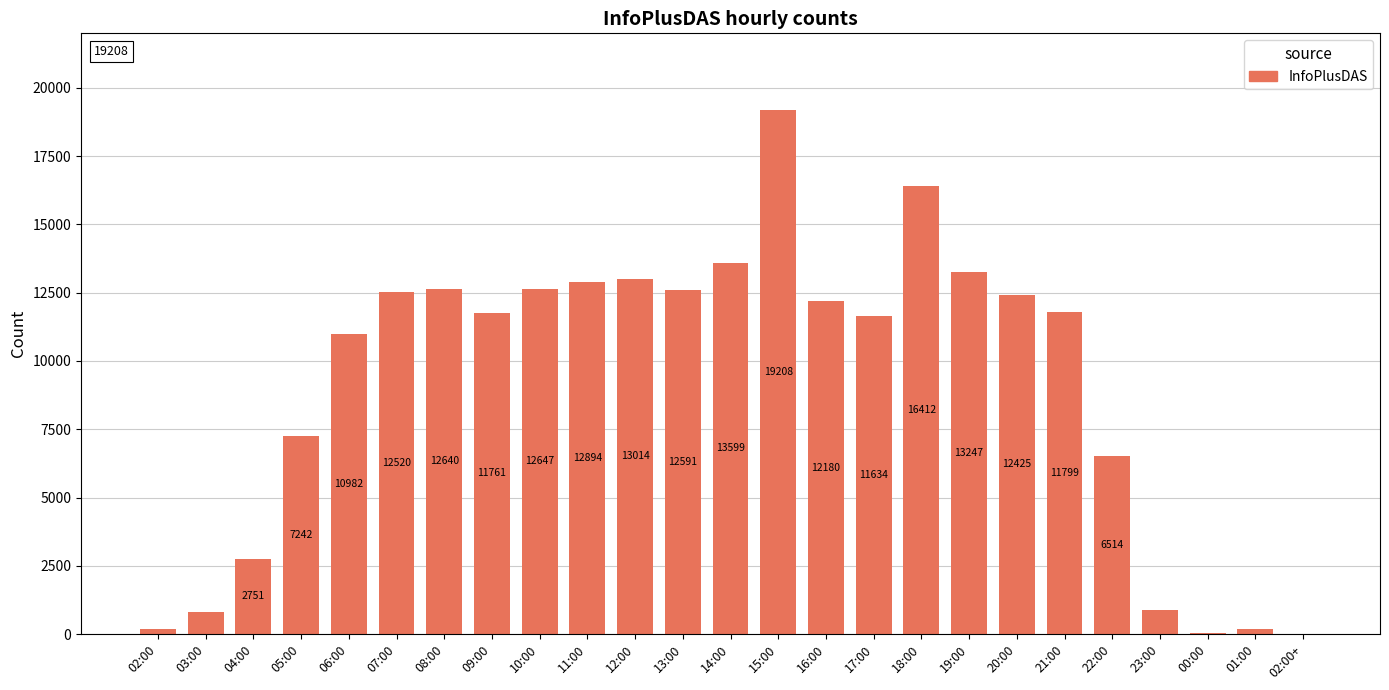

What is the sum of the values at 06:00 and 21:00?

22781